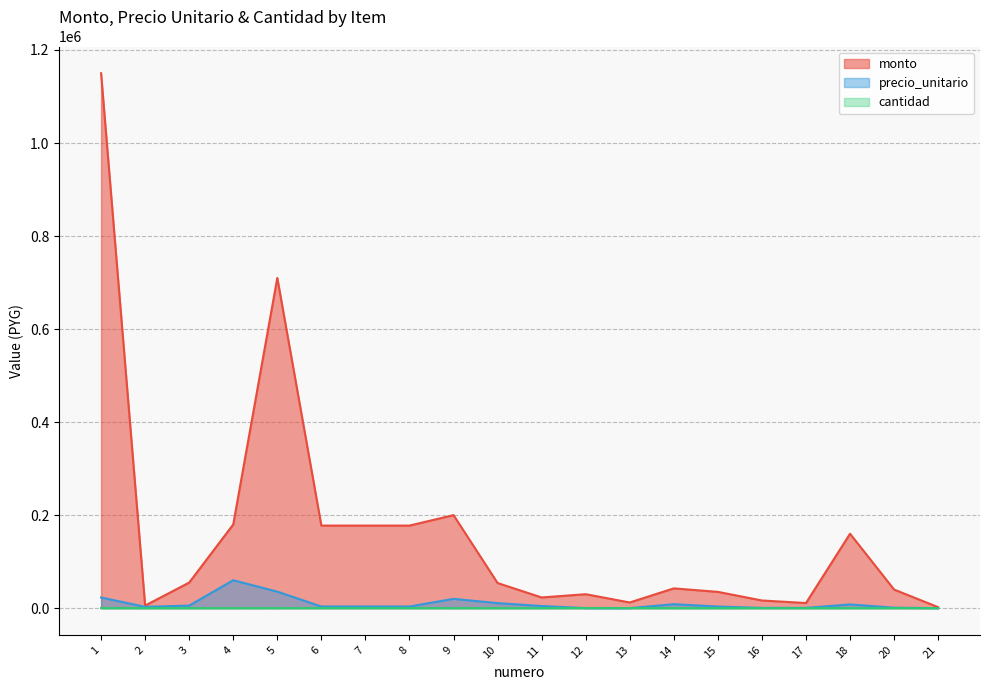

The value of cantidad at 2 is 2. True or false?

True